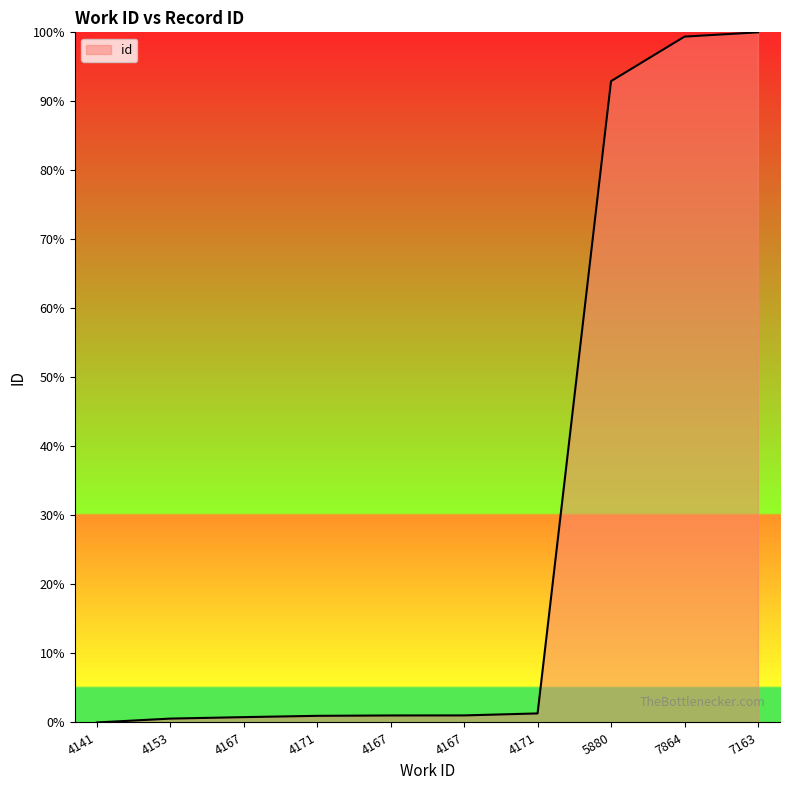

Does the chart have visible grid lines?

No